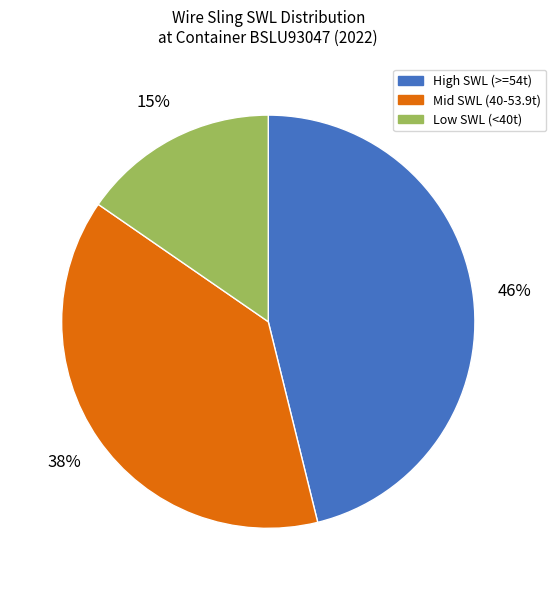

How many segments does this pie chart have?

3